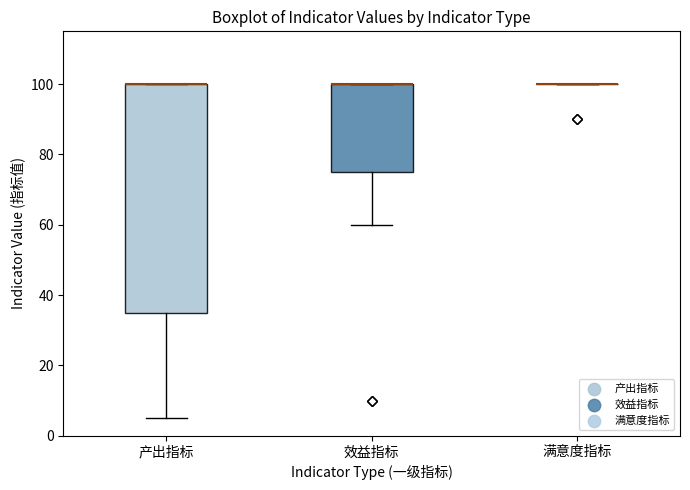

Reading left to right, read every box against the y-axis: the position of its median line, the range the box covers, and the ends of its whiskers. The values are not printed on the chart, so give them approximately, as read against the axis.

产出指标: median 100 (drawn on the box's upper edge), box 36 to 100, whiskers 6 to 100
效益指标: median 100 (drawn on the box's upper edge), box 76 to 100, whiskers 60 to 100
满意度指标: box collapsed to a line at 100, whiskers 100 to 100